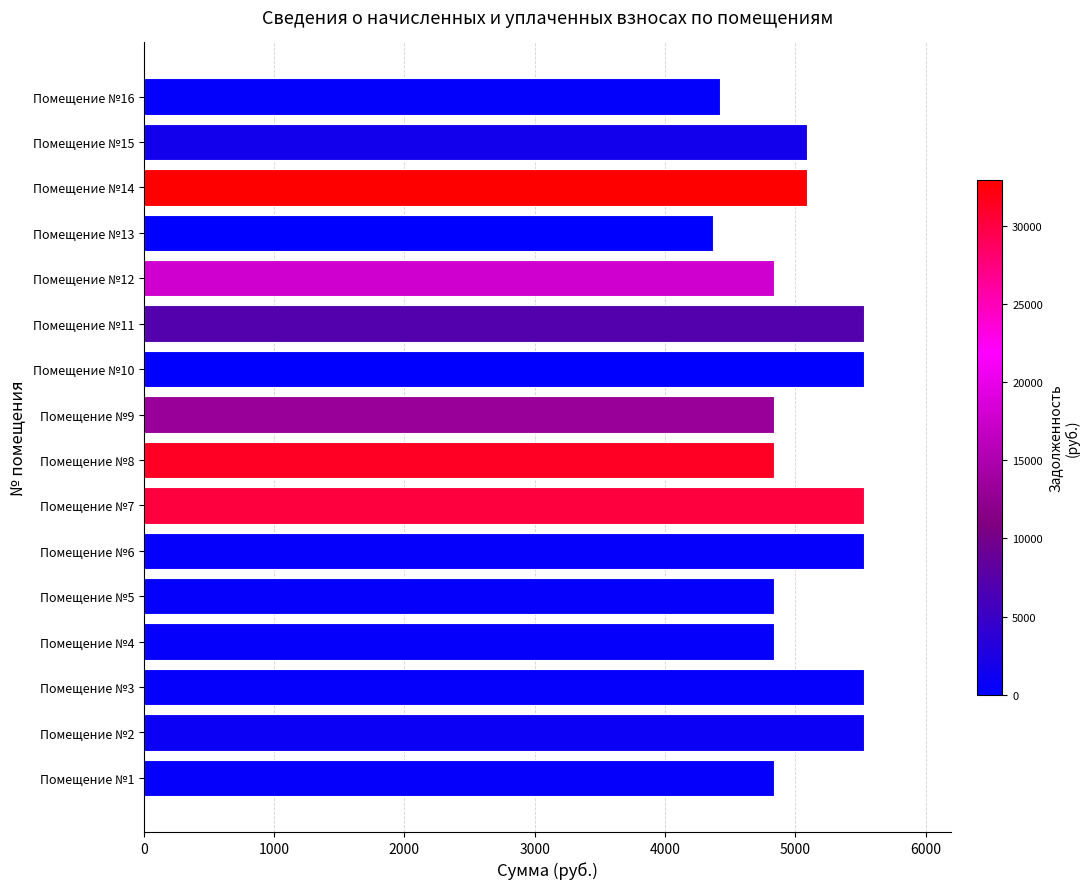

What is the minimum value shown in the chart?

4368.0